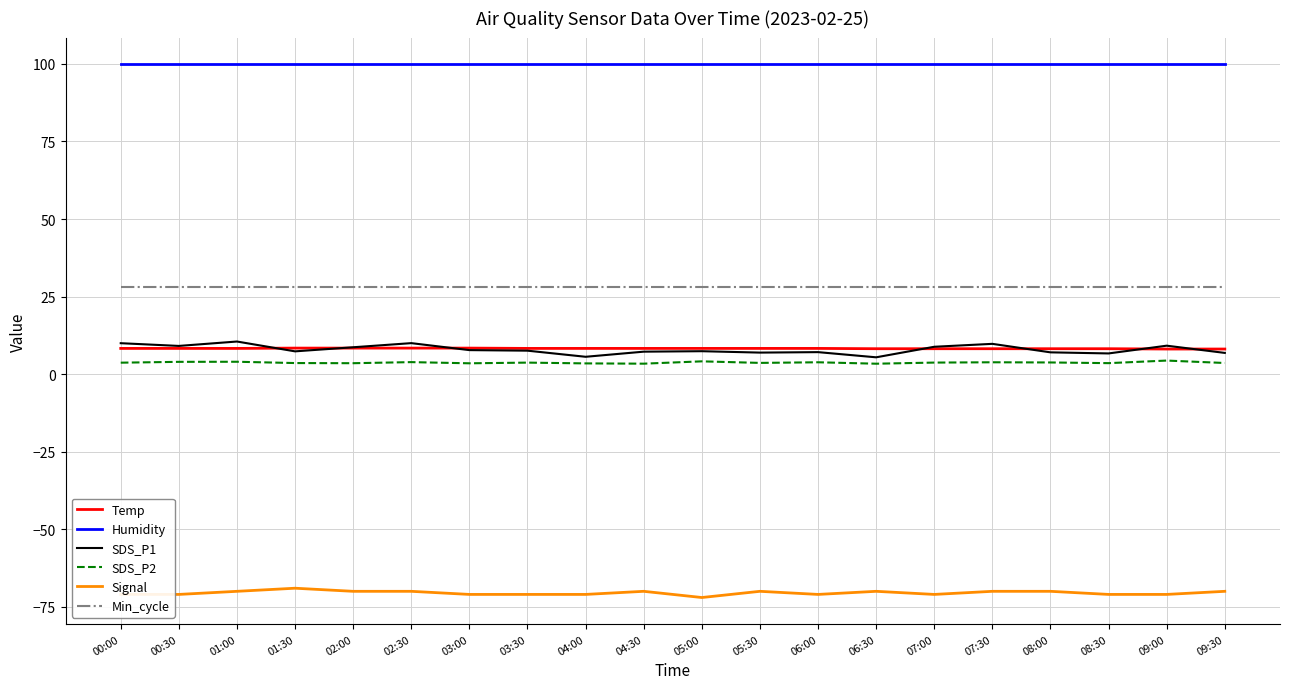

What is the difference between the highest and lowest values at 00:30?

170.9